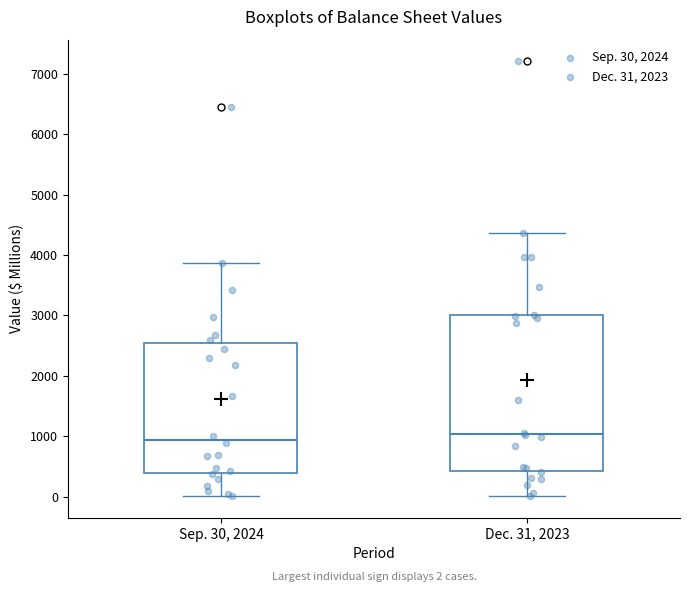

Which box is the tallest, from its lower edge to its upper edge?

Dec. 31, 2023